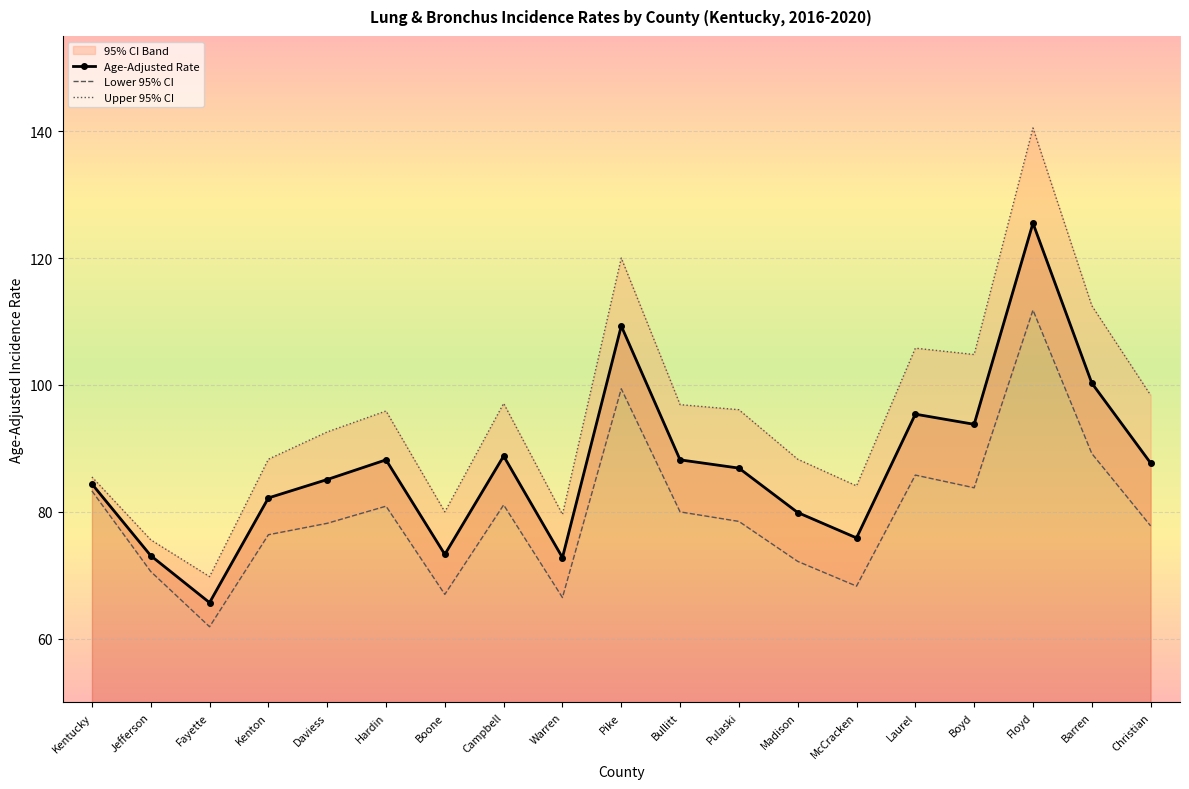

Where is the first local minimum for Age-Adjusted Rate?

Fayette